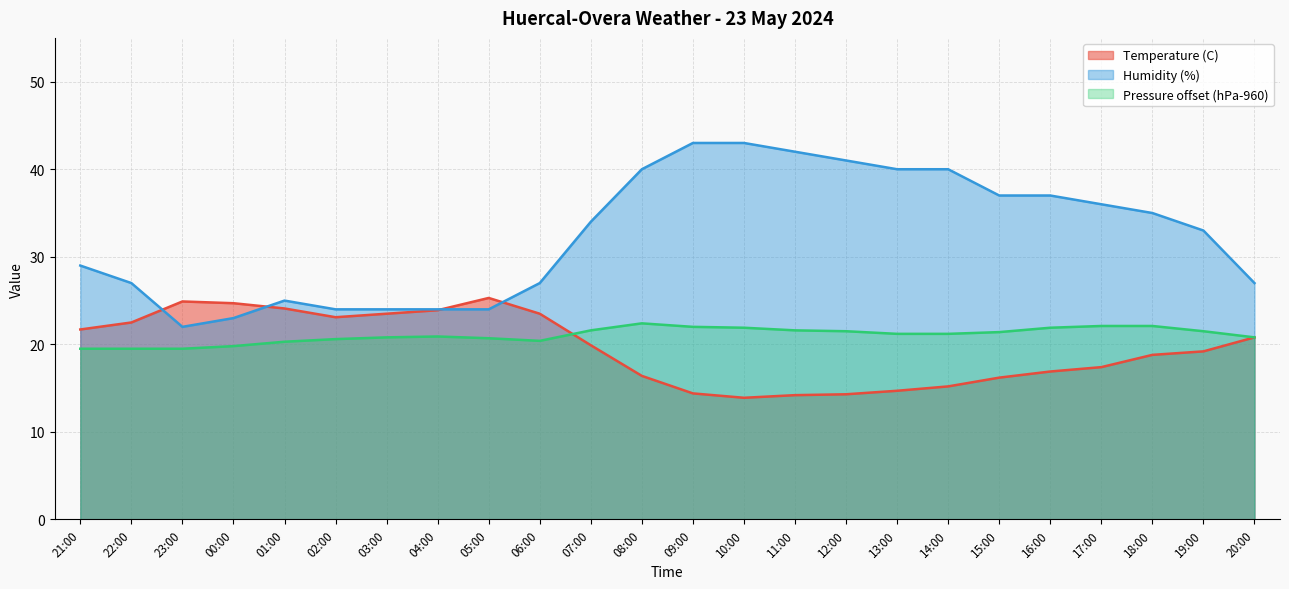

Rank the series by their maximum value, from highest to lowest.

Humidity (%), Temperature (C), Pressure offset (hPa-960)